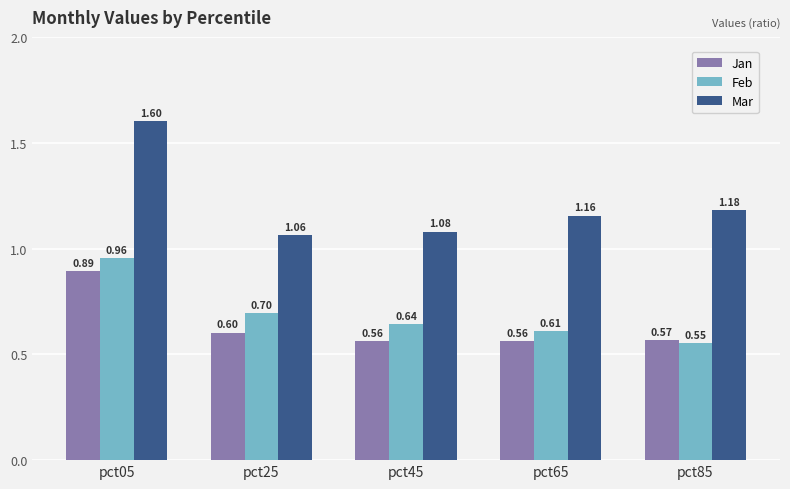

Which series changed the most between pct45 and pct65?

Mar